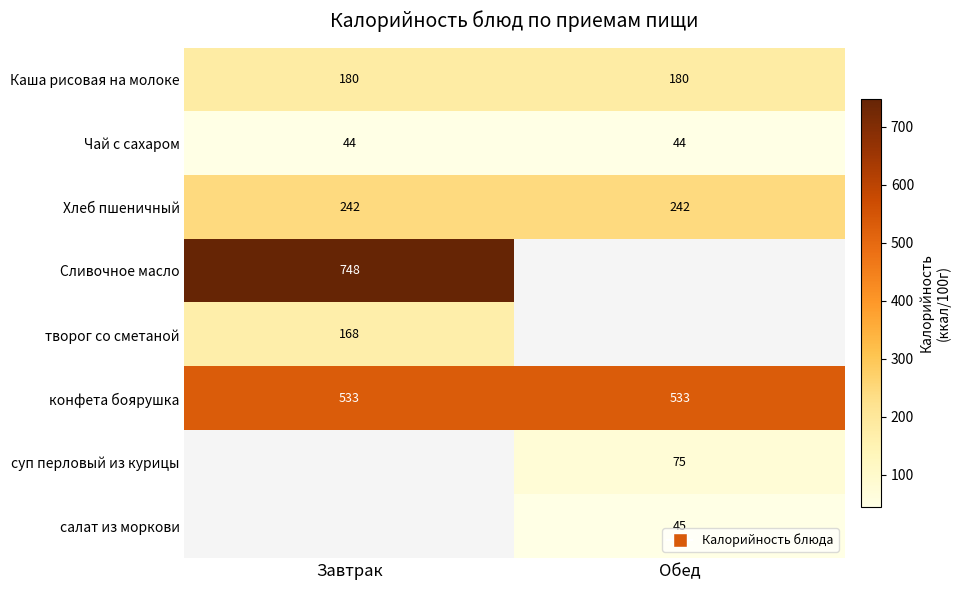

What is the maximum value for Каша рисовая на молоке?

180